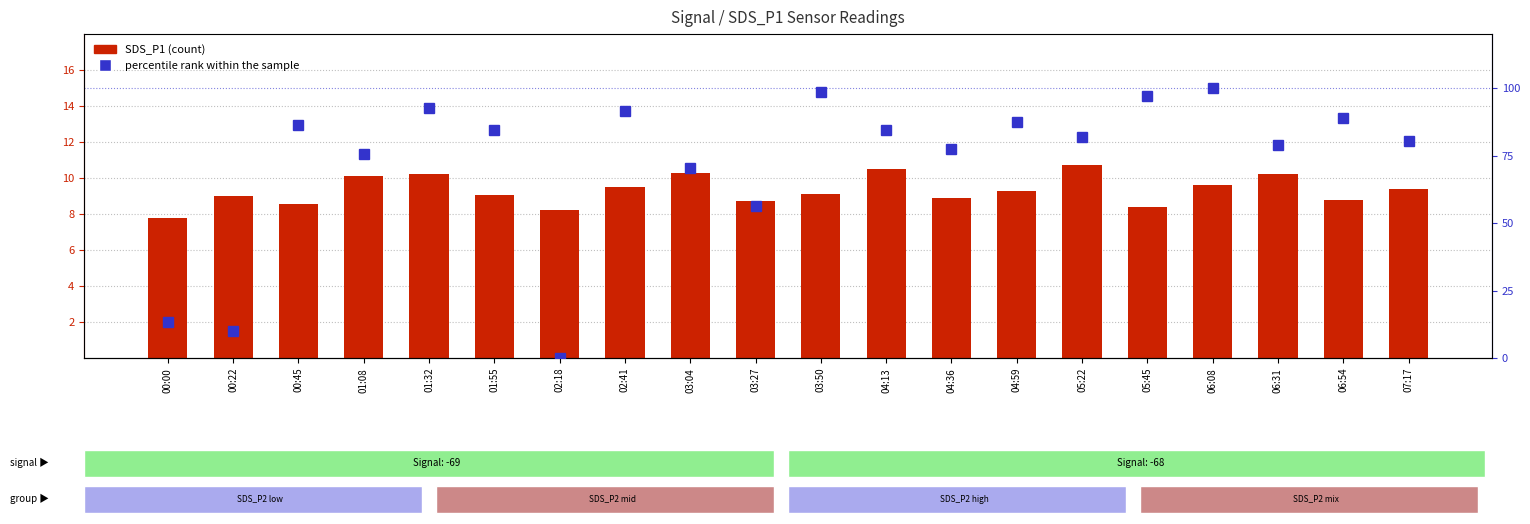

Reading left to right, transcribe all the data shown in this chart.

SDS_P1: 00:00=7.8	00:22=9.0	00:45=8.5	01:08=10.1	01:32=10.2	01:55=9.1	02:18=8.2	02:41=9.5	03:04=10.3	03:27=8.7	03:50=9.1	04:13=10.5	04:36=8.9	04:59=9.3	05:22=10.7	05:45=8.4	06:08=9.6	06:31=10.2	06:54=8.8	07:17=9.4
percentile rank within the sample: 00:00=13.4	00:22=10.0	00:45=86.4	01:08=75.6	01:32=92.6	01:55=84.4	02:18=0.0	02:41=91.5	03:04=70.4	03:27=56.3	03:50=98.6	04:13=84.5	04:36=77.5	04:59=87.3	05:22=81.7	05:45=97.2	06:08=100.0	06:31=78.9	06:54=88.7	07:17=80.3